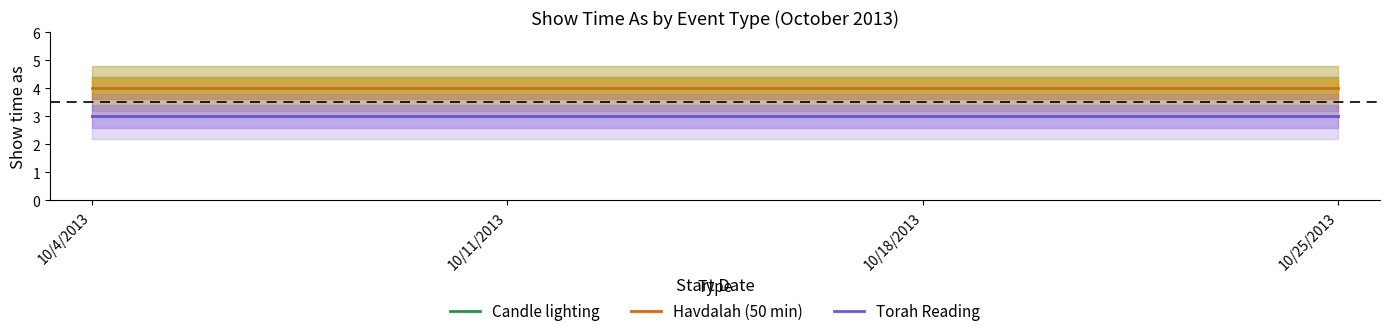

Count the number of categories in the chart.

4